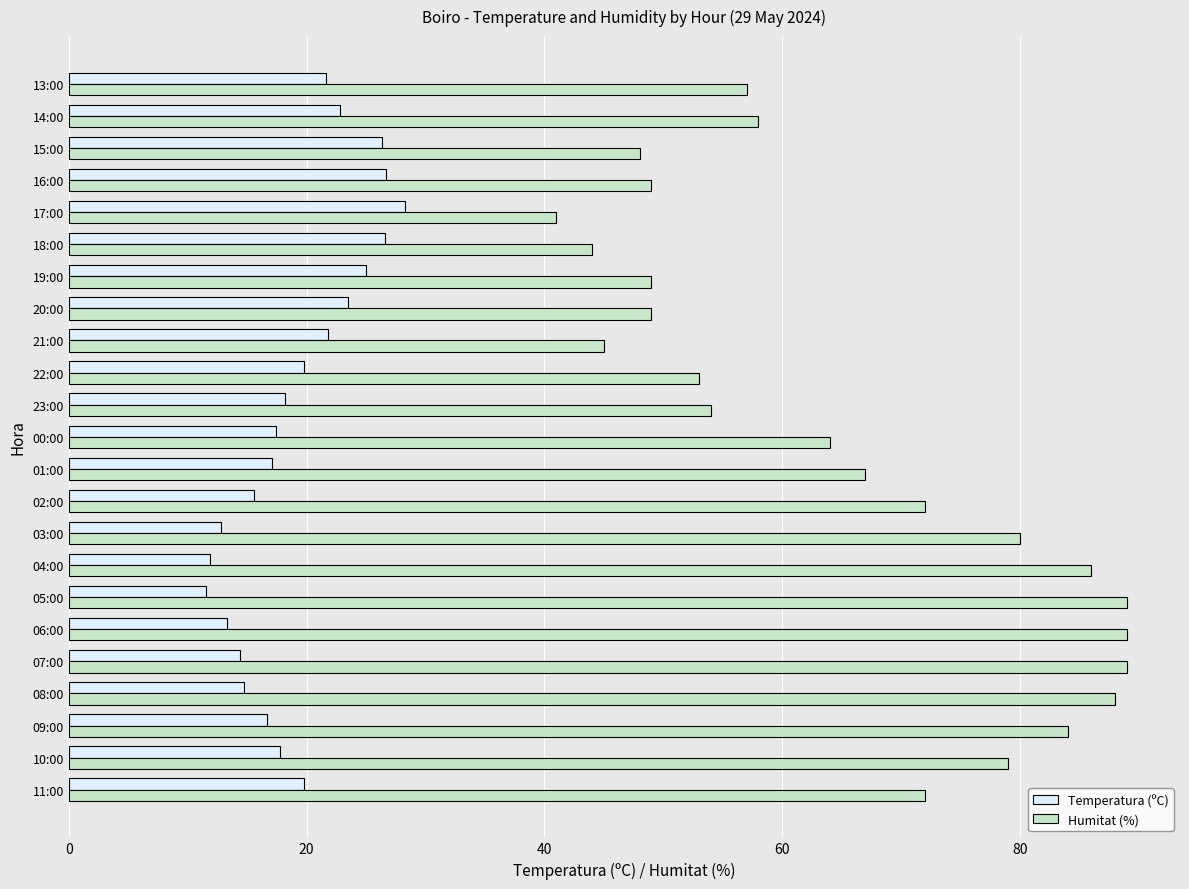

What is the total value across all series at 04:00?

97.9